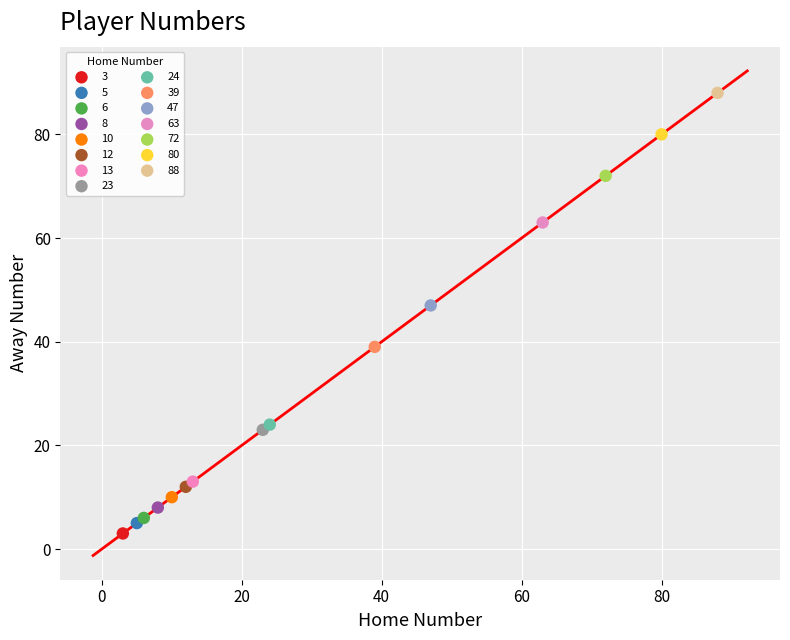

Which series contains the lowest Y value?

3